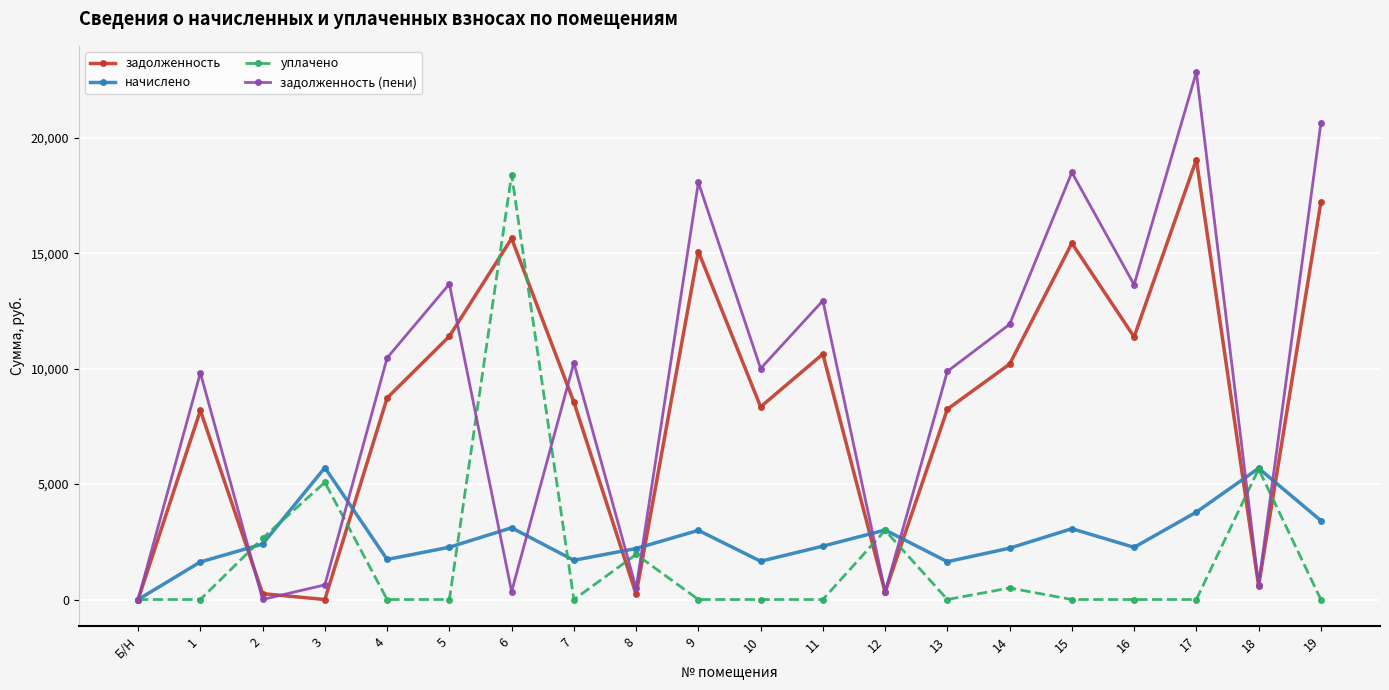

What is the sum of all уплачено values?

37234.6